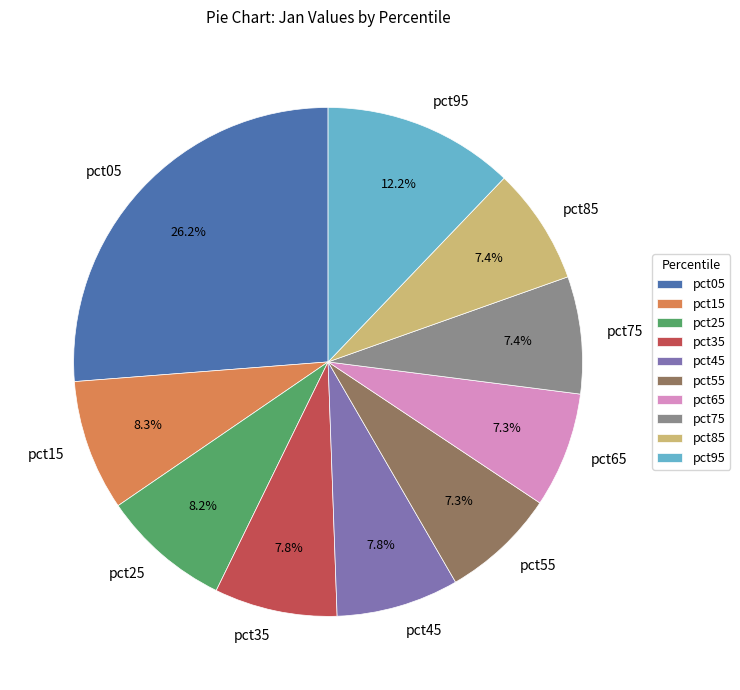

How many segments does this pie chart have?

10